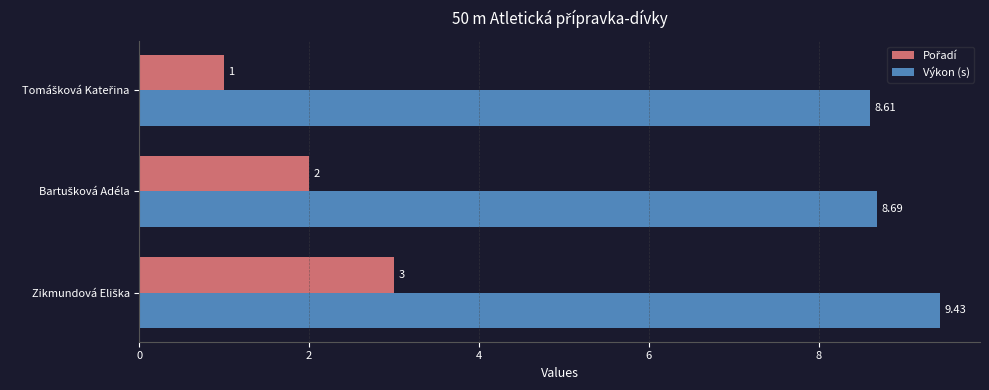

At how many categories does at least one series exceed 3?

3